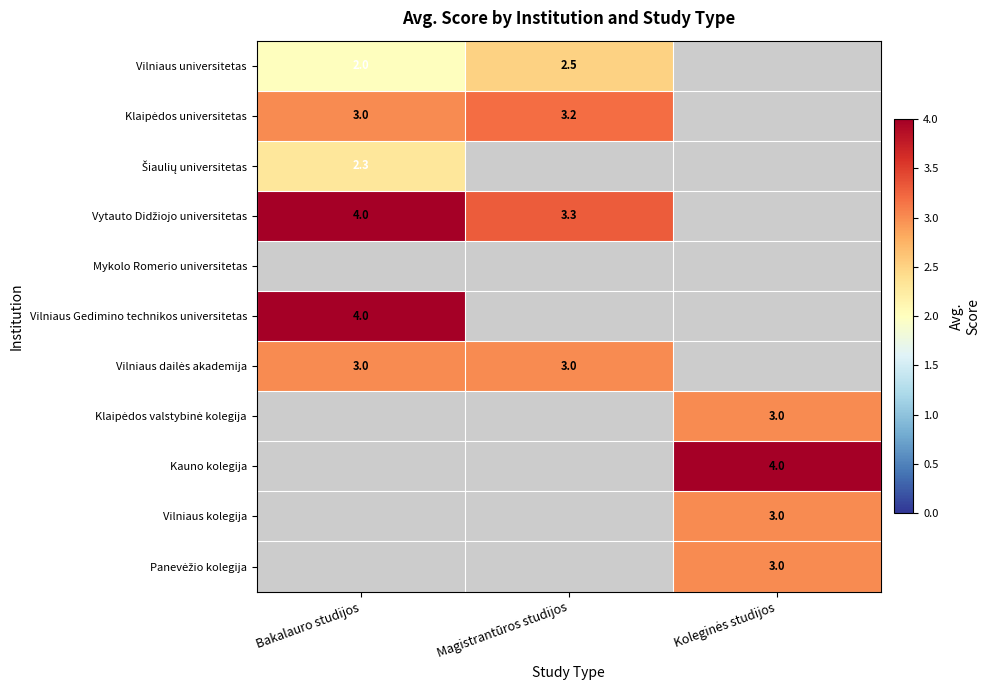

True or false: Klaipėdos universitetas has a value of 1.8 at Koleginės studijos.

False